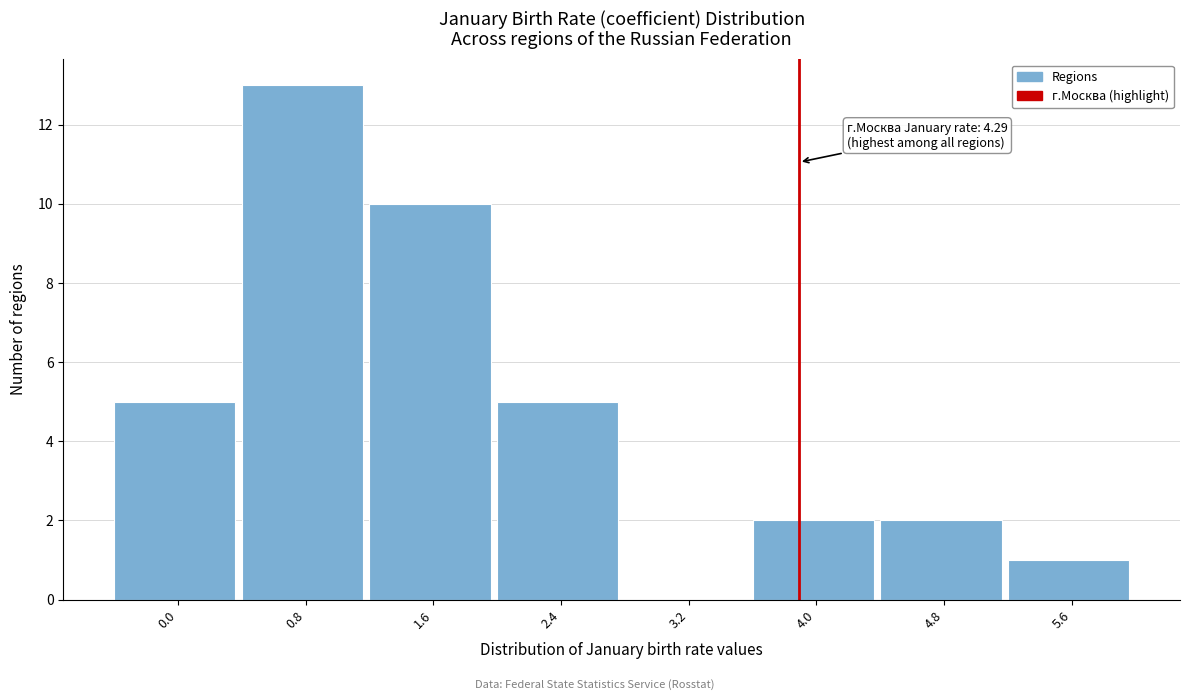

Reading right to left, list all the values displayed in this chart.

5.6=1	4.8=2	4.0=2	3.2=0	2.4=5	1.6=10	0.8=13	0.0=5